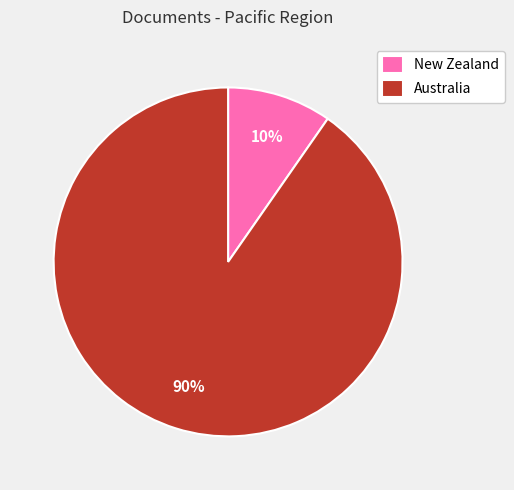

Is there a majority slice in this chart?

Yes